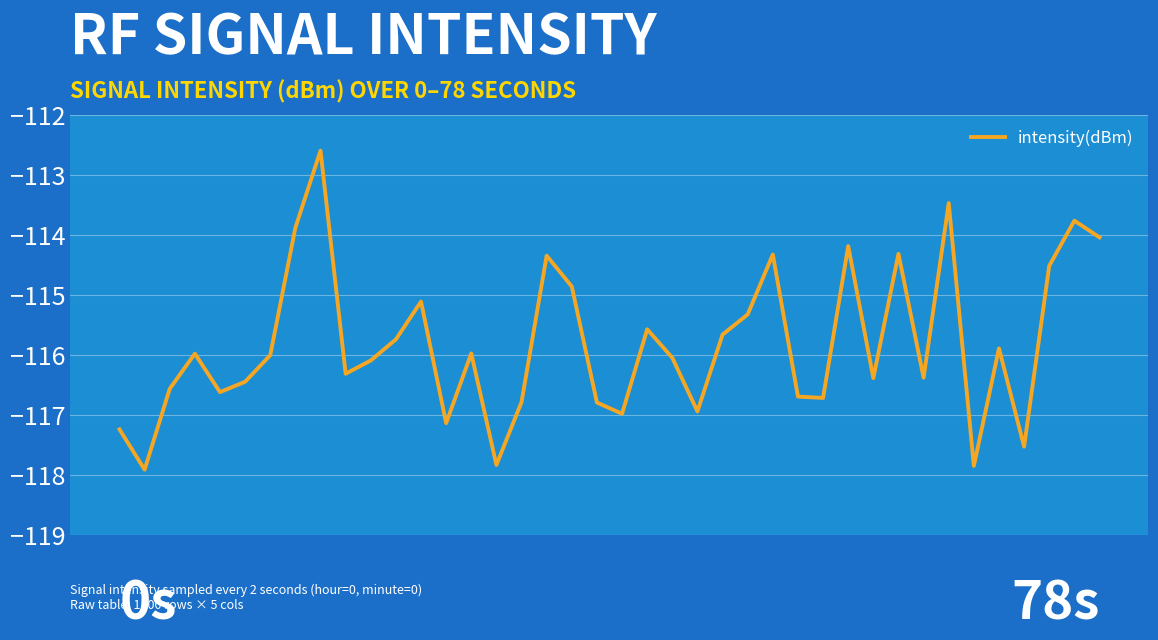

What is the greatest value displayed?

-112.6